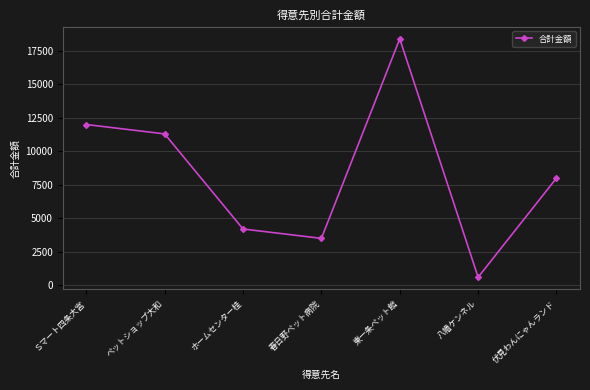

How many lines are shown in the chart?

1